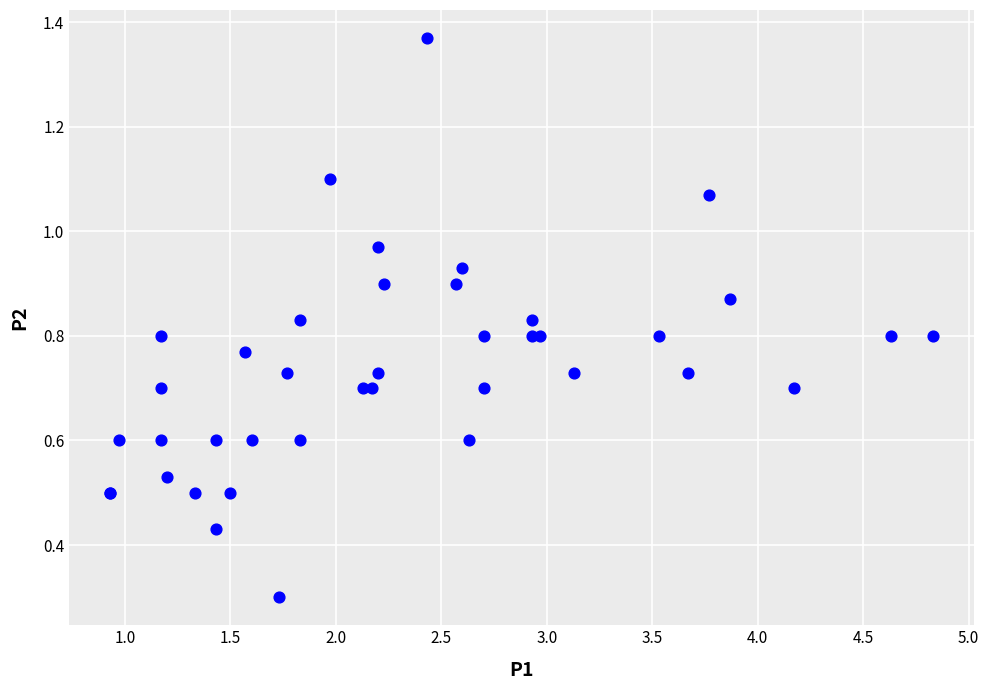

What Y value in the scatter plot is closest to 0?

0.3